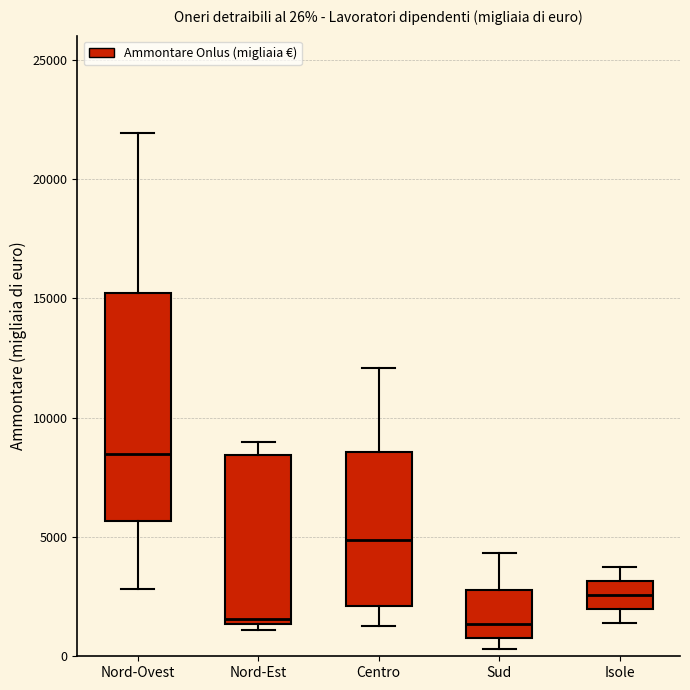

Comparing the boxes themselves (not the whiskers), which one is the tallest?

Nord-Ovest